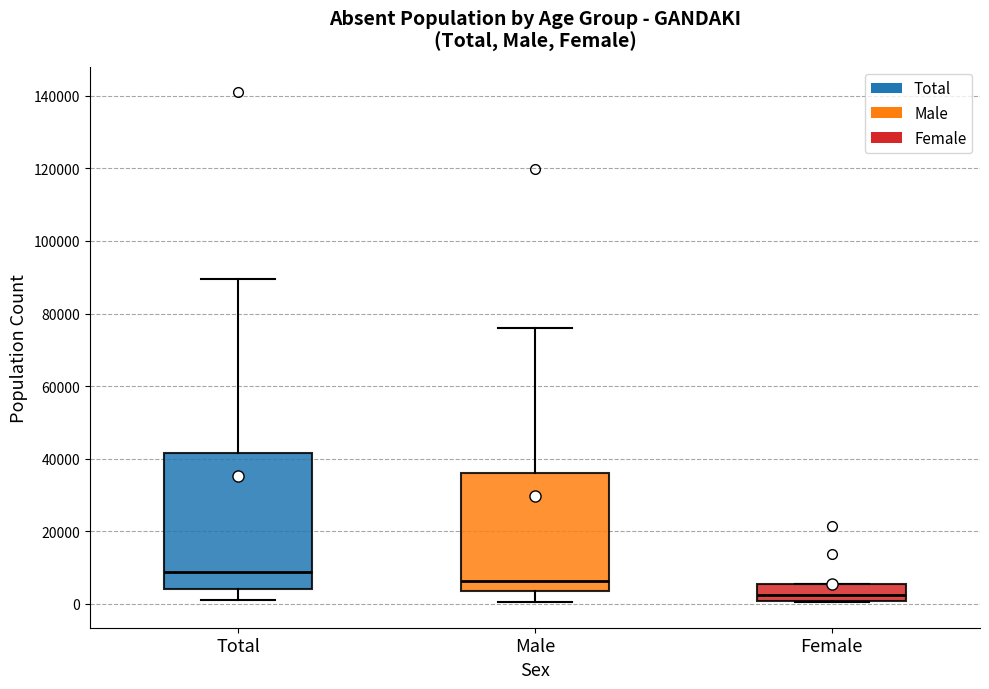

Reading left to right, read every box against the y-axis: the position of its median line, the range the box covers, and the ends of its whiskers. The values are not printed on the chart, so give them approximately, as read against the axis.

Total: median 8000, box 4000 to 42000, whiskers 0 to 90000
Male: median 6000, box 4000 to 36000, whiskers 0 to 76000
Female: median 2000, box 0 to 6000, whiskers 0 to 6000